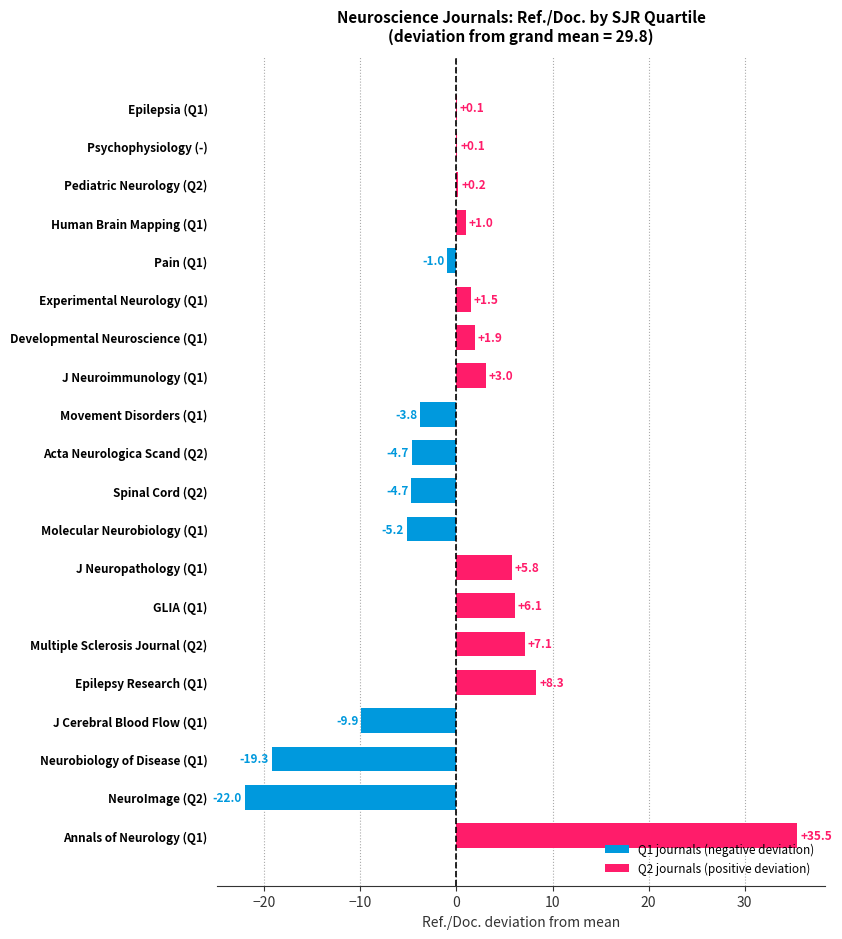

How many data points does each series have?

20